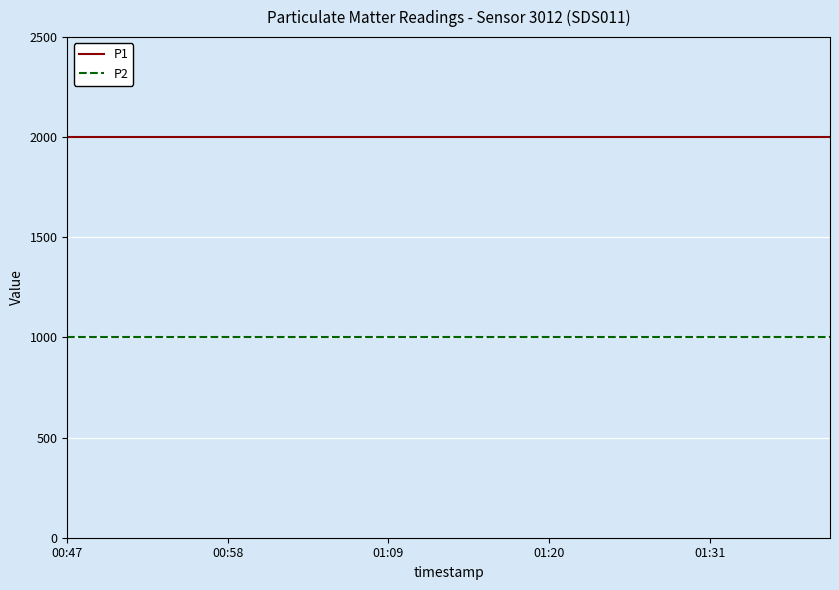

What is the average value of the P1 series?

1999.9